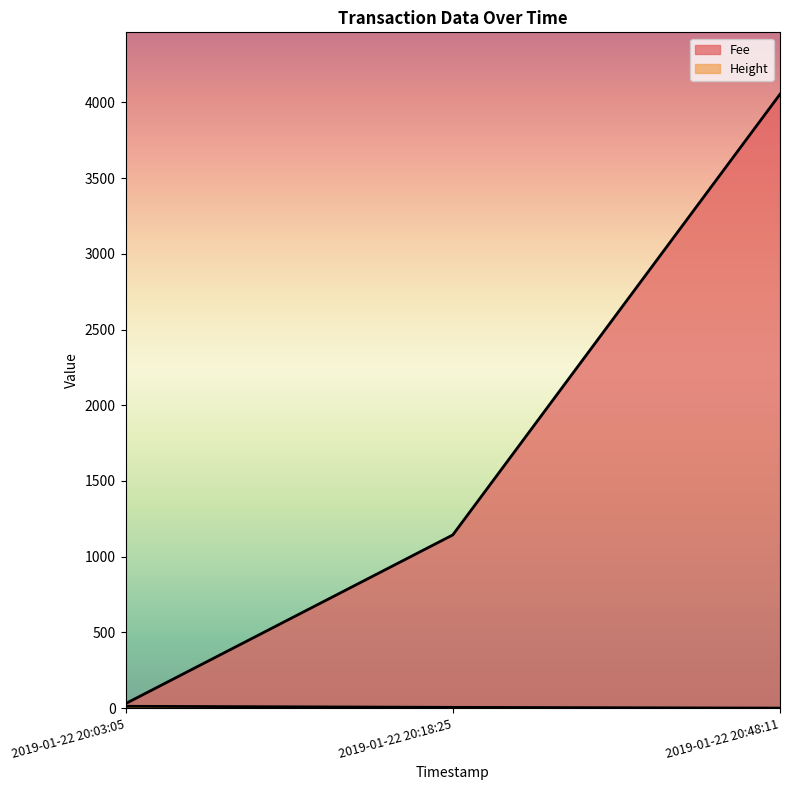

The value of Fee at 2019-01-22 20:18:25 is 1143.7. True or false?

True